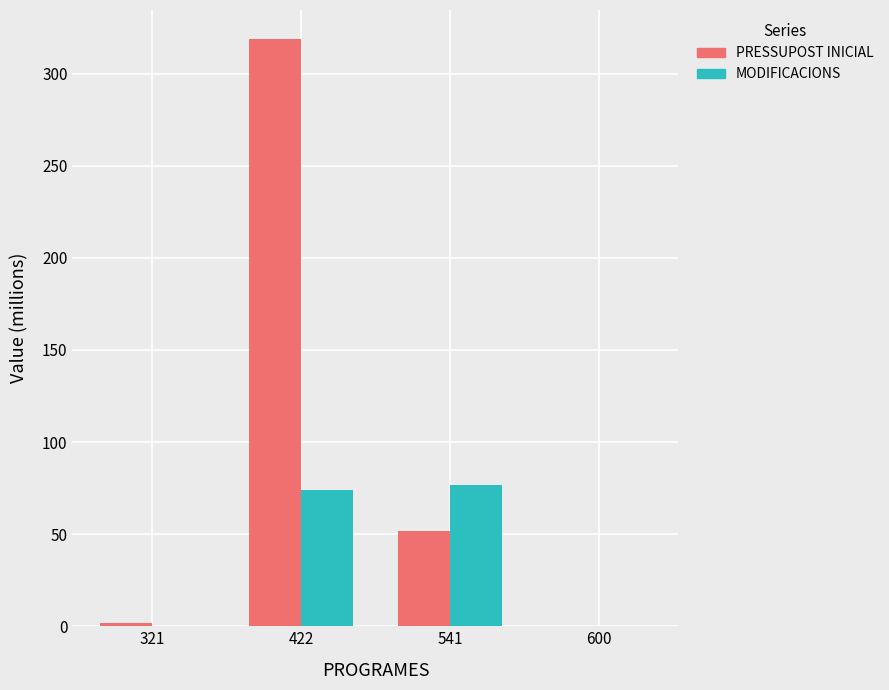

At which category is the sum across all series the highest?

422